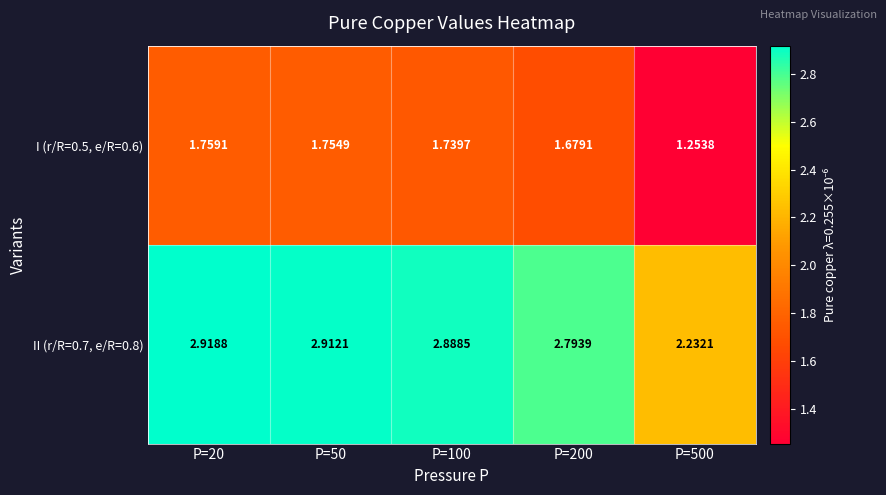

Is the value of II (r/R=0.7, e/R=0.8) at P=200 greater than the value of I (r/R=0.5, e/R=0.6) at P=200?

Yes